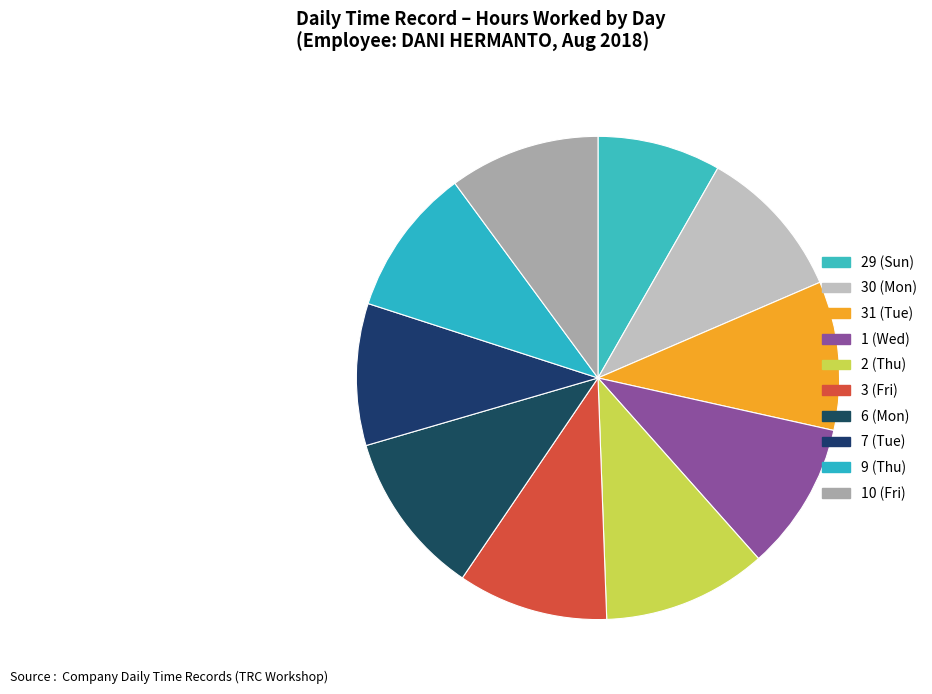

Which slice is the largest?

6 (Mon)